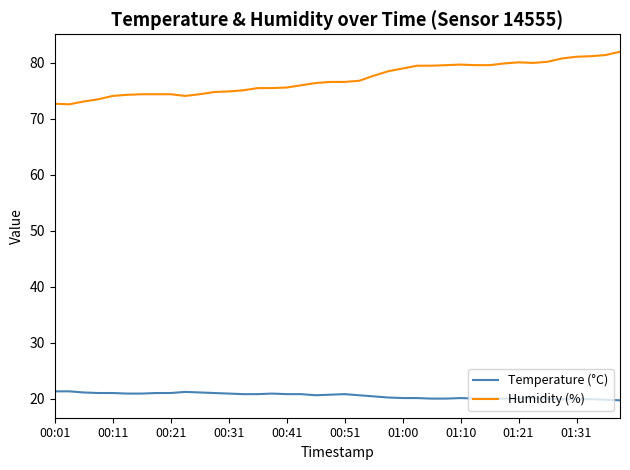

What is the maximum value for Humidity (%)?

82.0